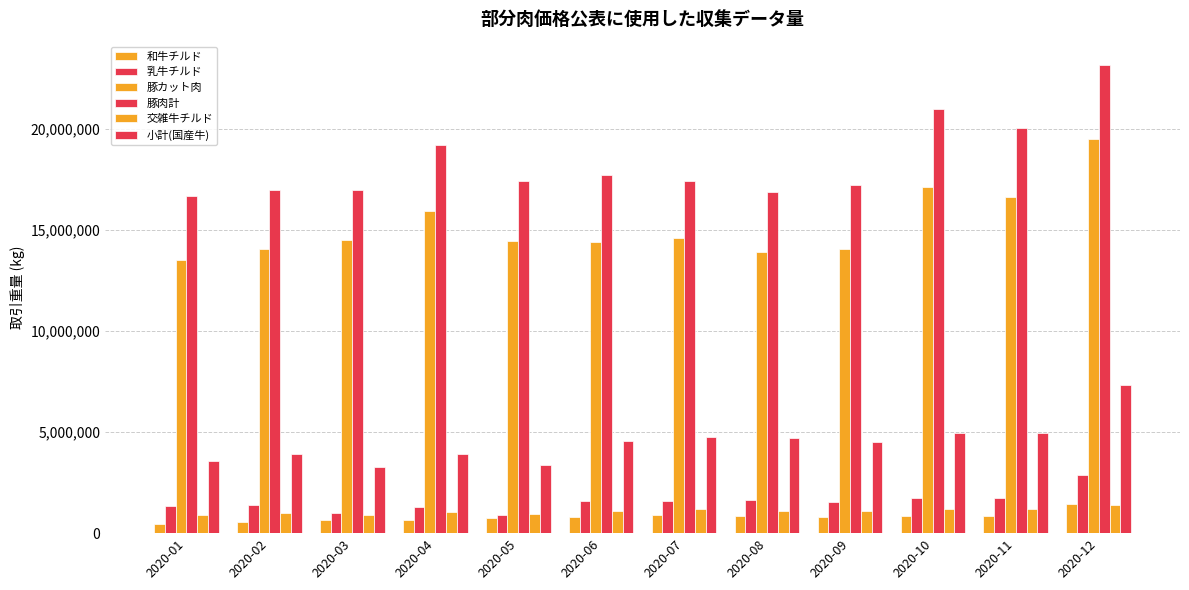

At how many categories does at least one series exceed 16517137?

12